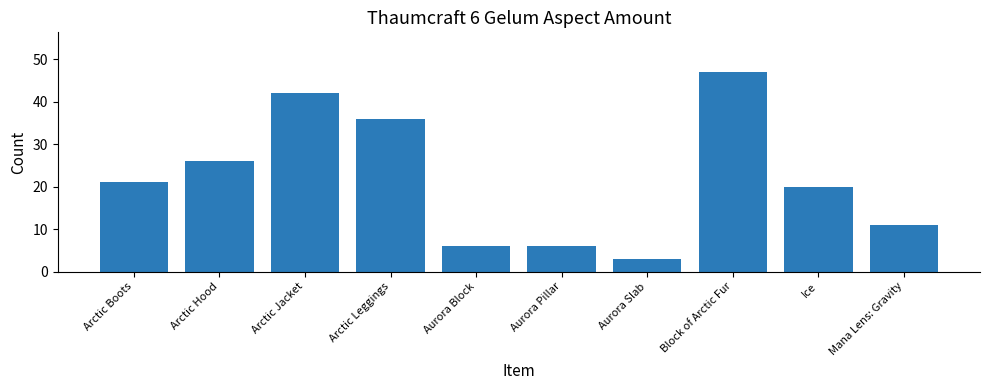

Reading right to left, transcribe all the data shown in this chart.

11	20	47	3	6	6	36	42	26	21